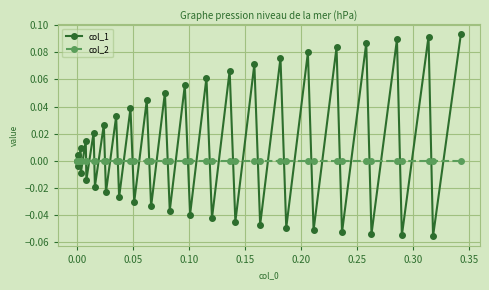

Which series has the widest spread of values?

col_1